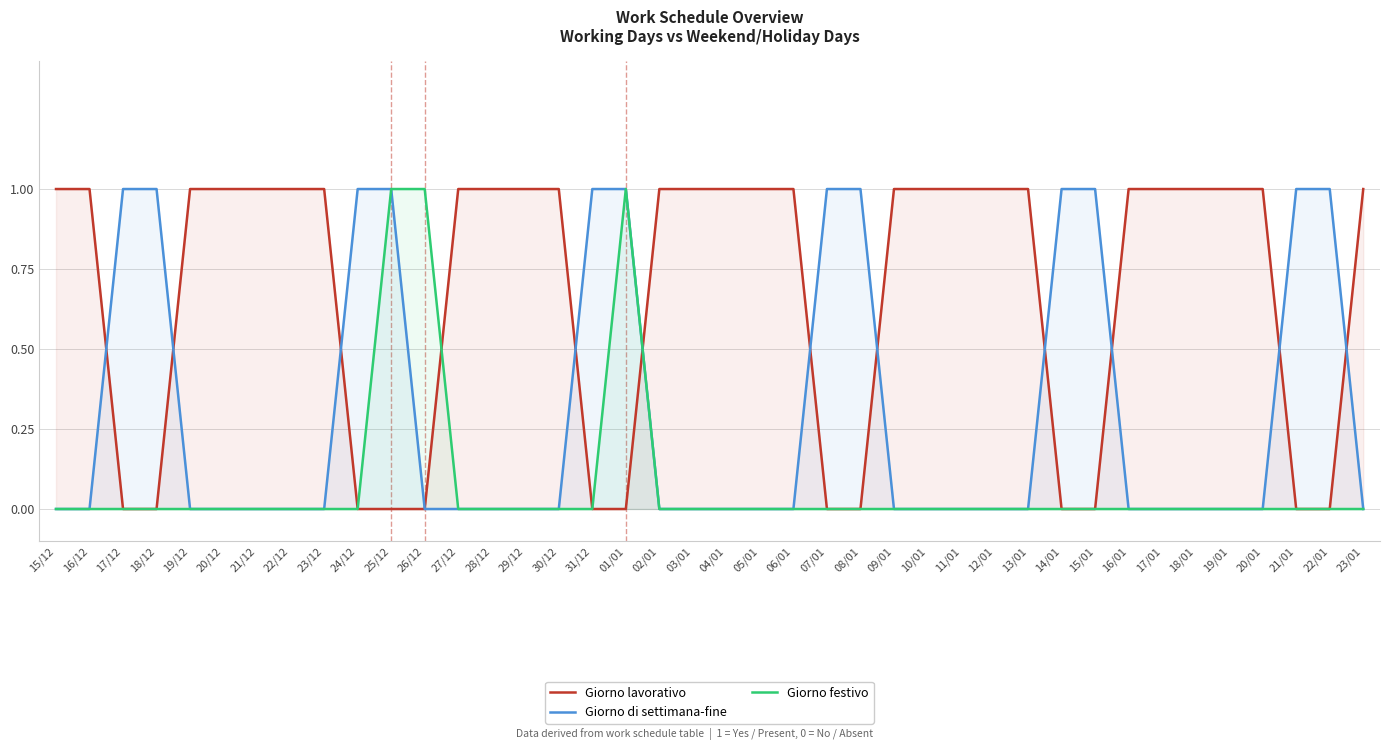

How many intersections are there between Giorno festivo and Giorno lavorativo?

2